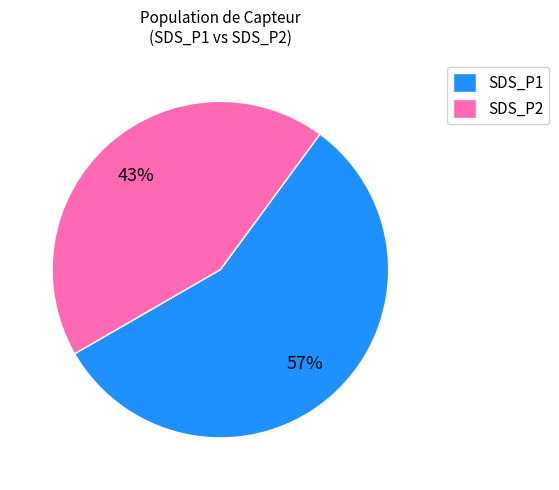

To the nearest percent, what percentage of the pie is SDS_P1?

57%